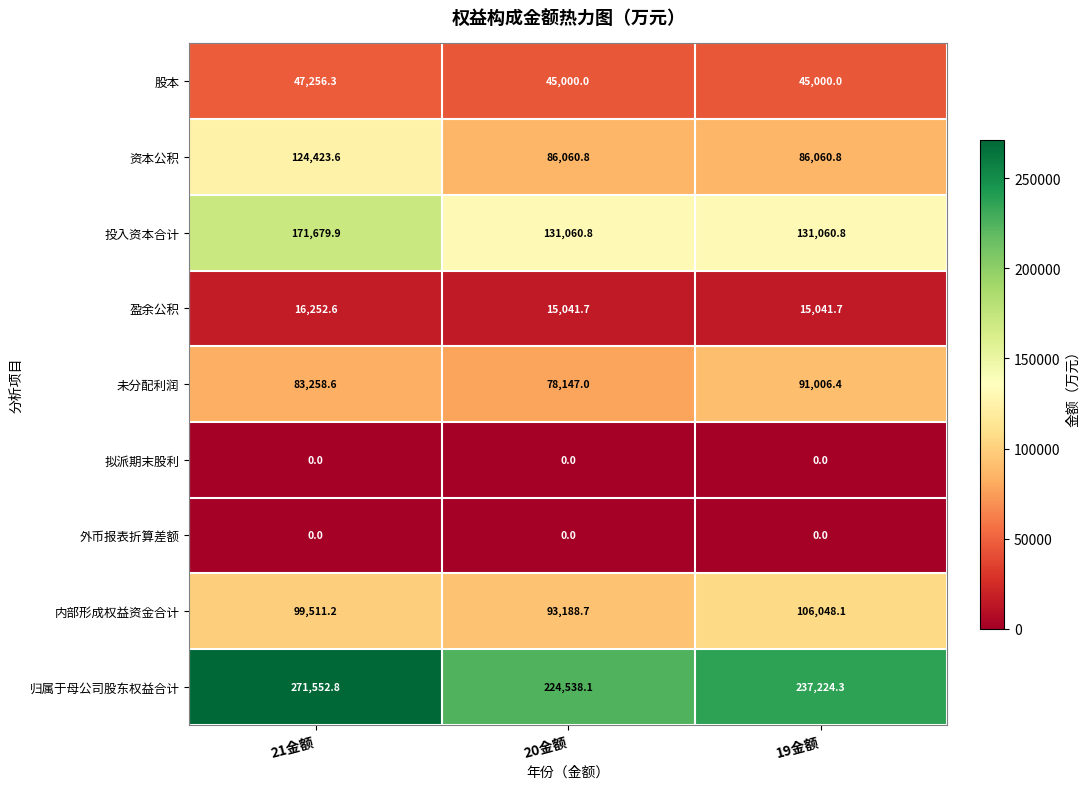

List the labels in order of 内部形成权益资金合计 value, smallest first.

20金额, 21金额, 19金额